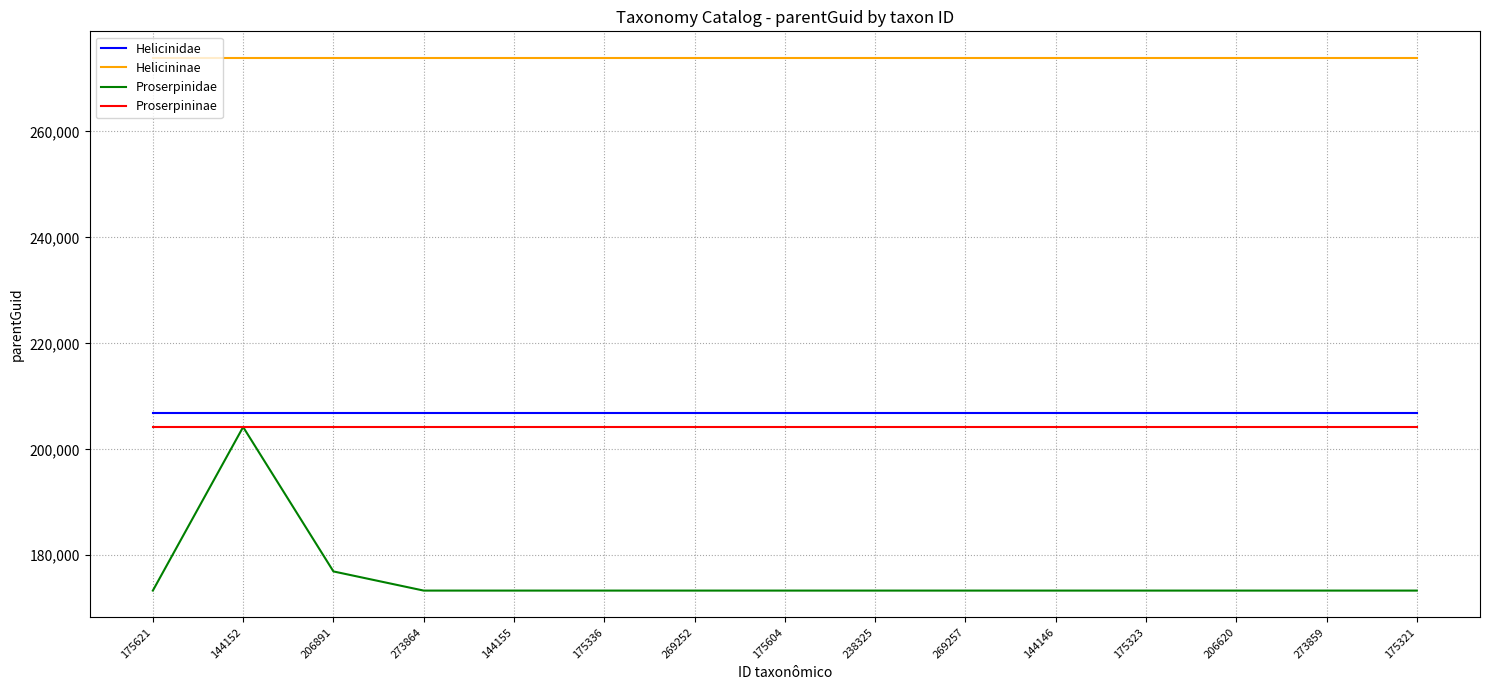

What is the smallest value displayed?

173333